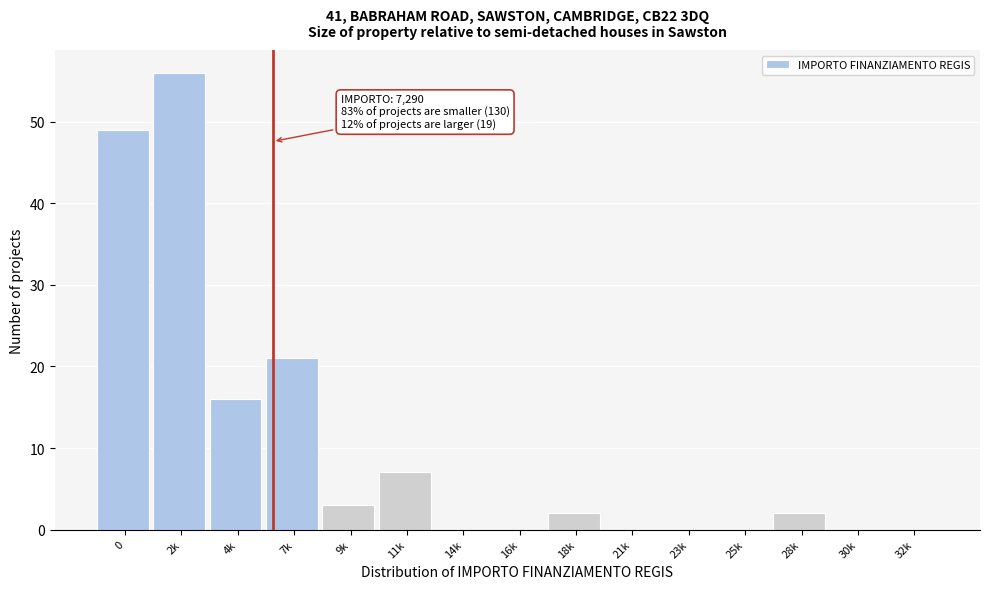

Reading left to right, transcribe all the data shown in this chart.

0=49	2k=56	4k=16	7k=21	9k=3	11k=7	14k=0	16k=0	18k=2	21k=0	23k=0	25k=0	28k=2	30k=0	32k=0